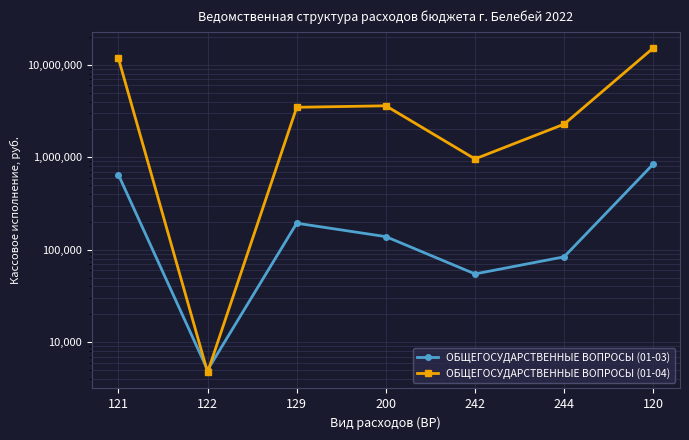

What position from the left is 122?

2